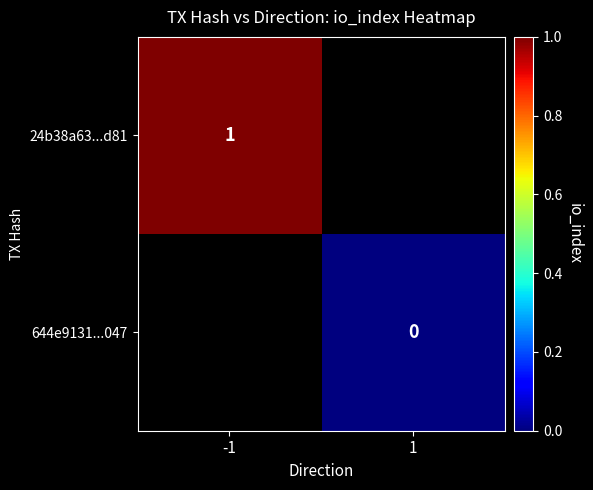

What is the maximum value shown in the chart?

1.0